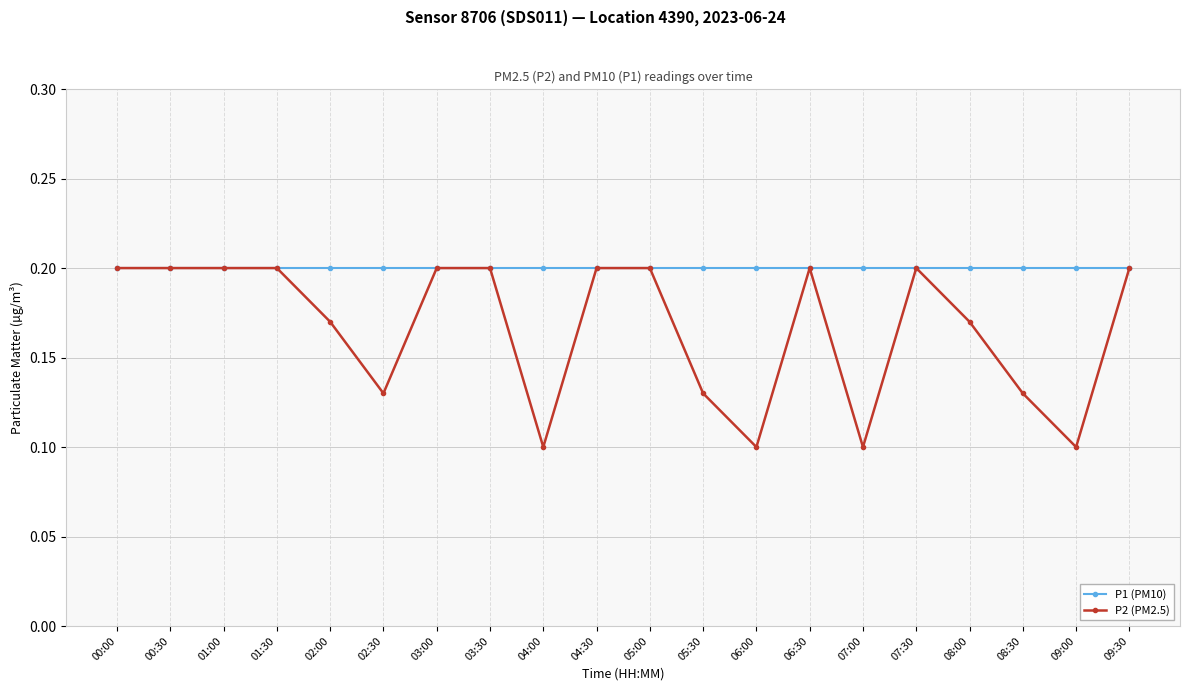

What is the sum of the P2 (PM2.5) values at 08:00 and 05:00?

0.4